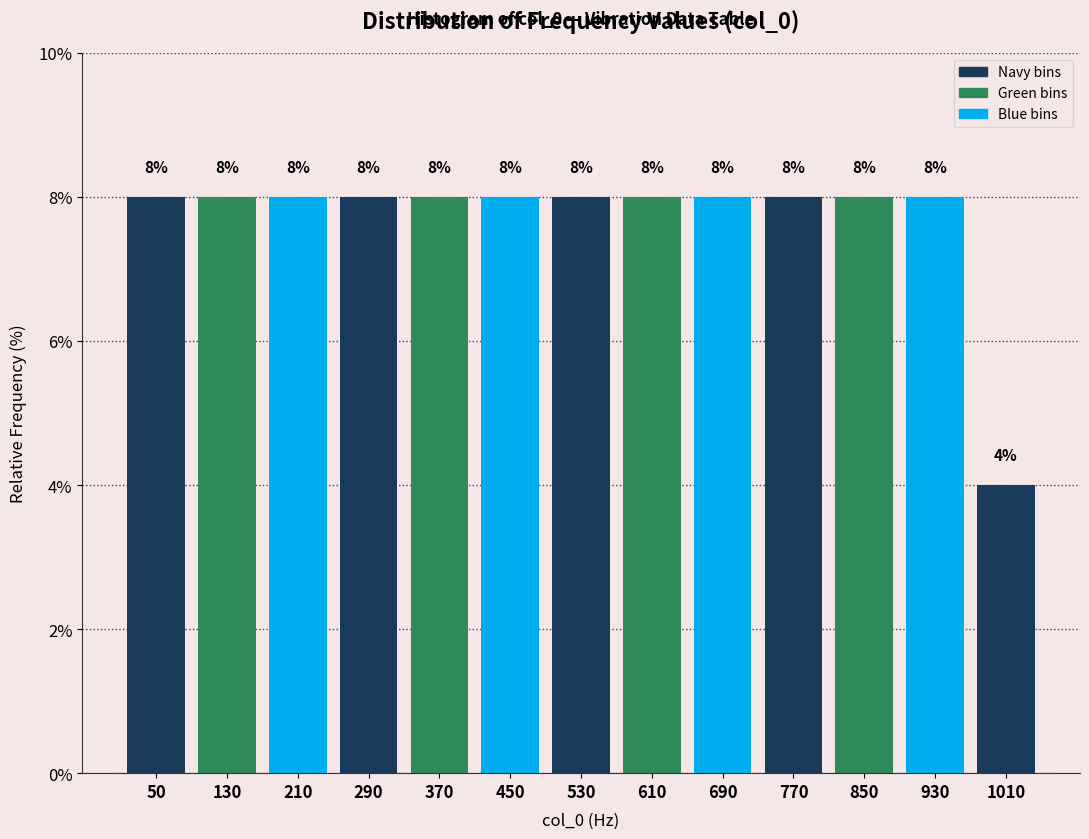

Reading left to right, what are all the values shown in this chart?

50=8	130=8	210=8	290=8	370=8	450=8	530=8	610=8	690=8	770=8	850=8	930=8	1010=4